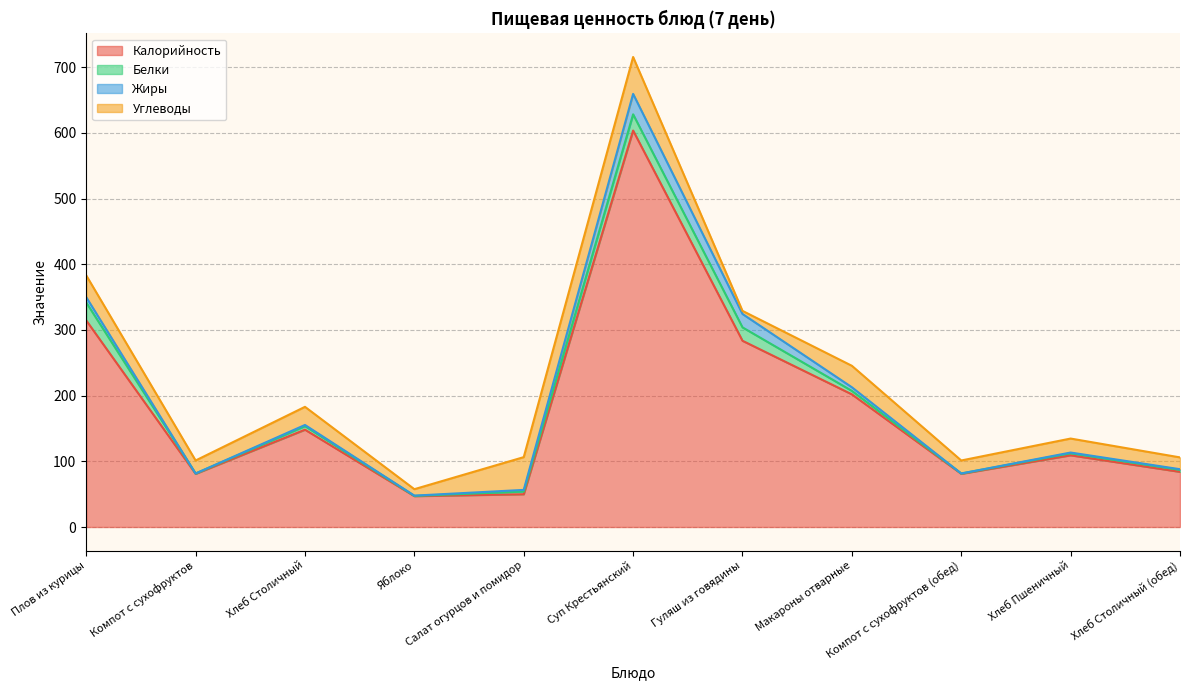

Is the value of Белки at Макароны отварные greater than the value of Калорийность at Компот с сухофруктов?

No